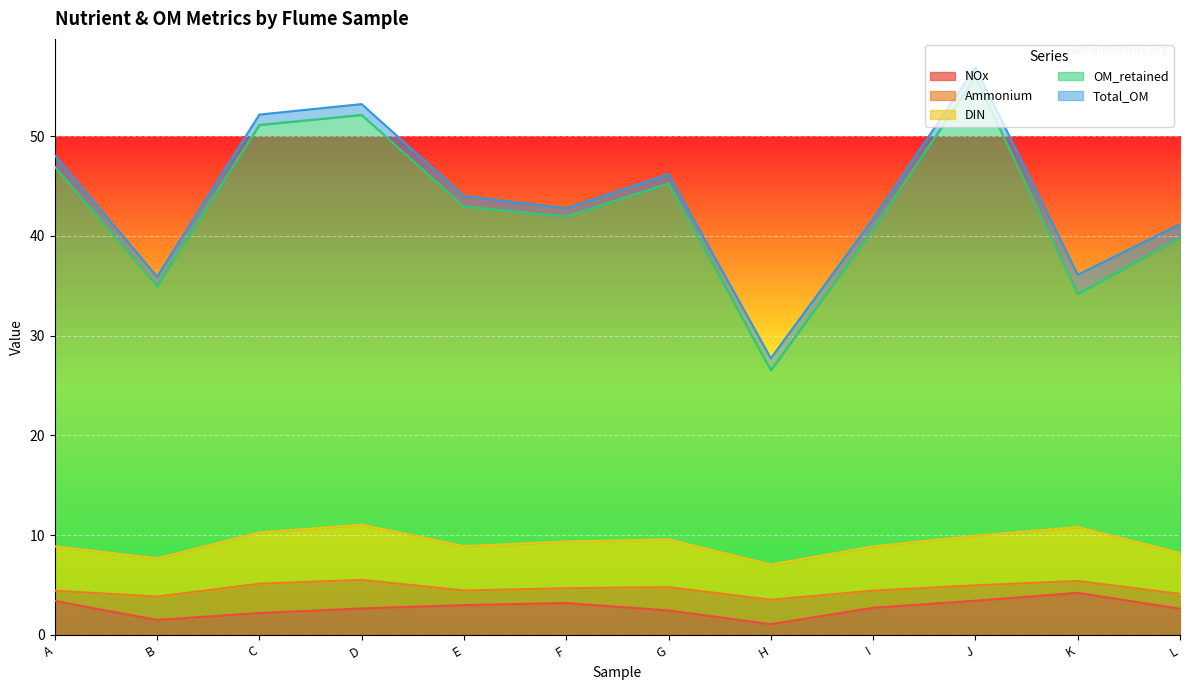

Is it true that NOx equals 3.4 at A?

True